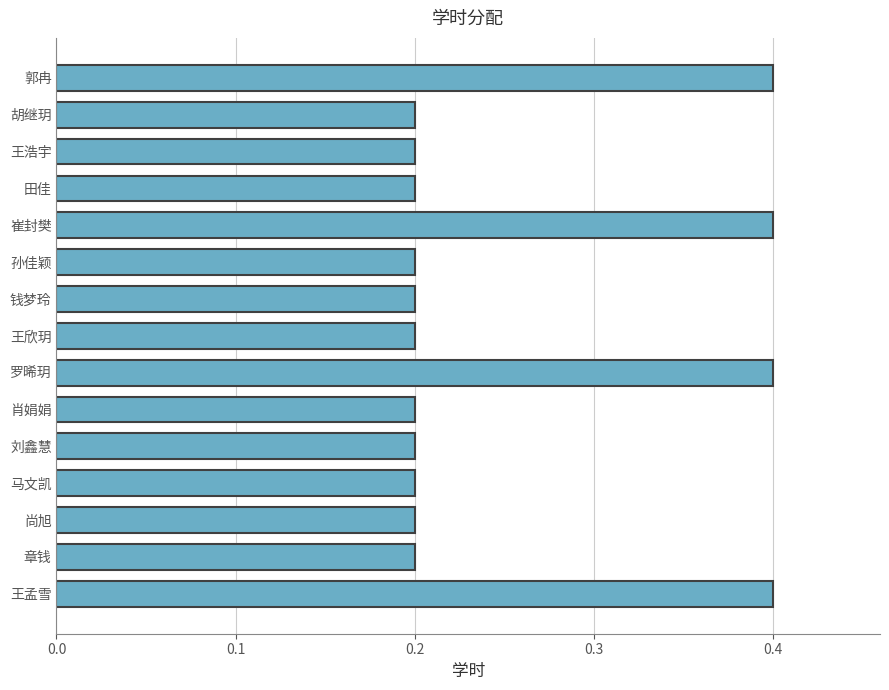

How many series are shown in this chart?

1